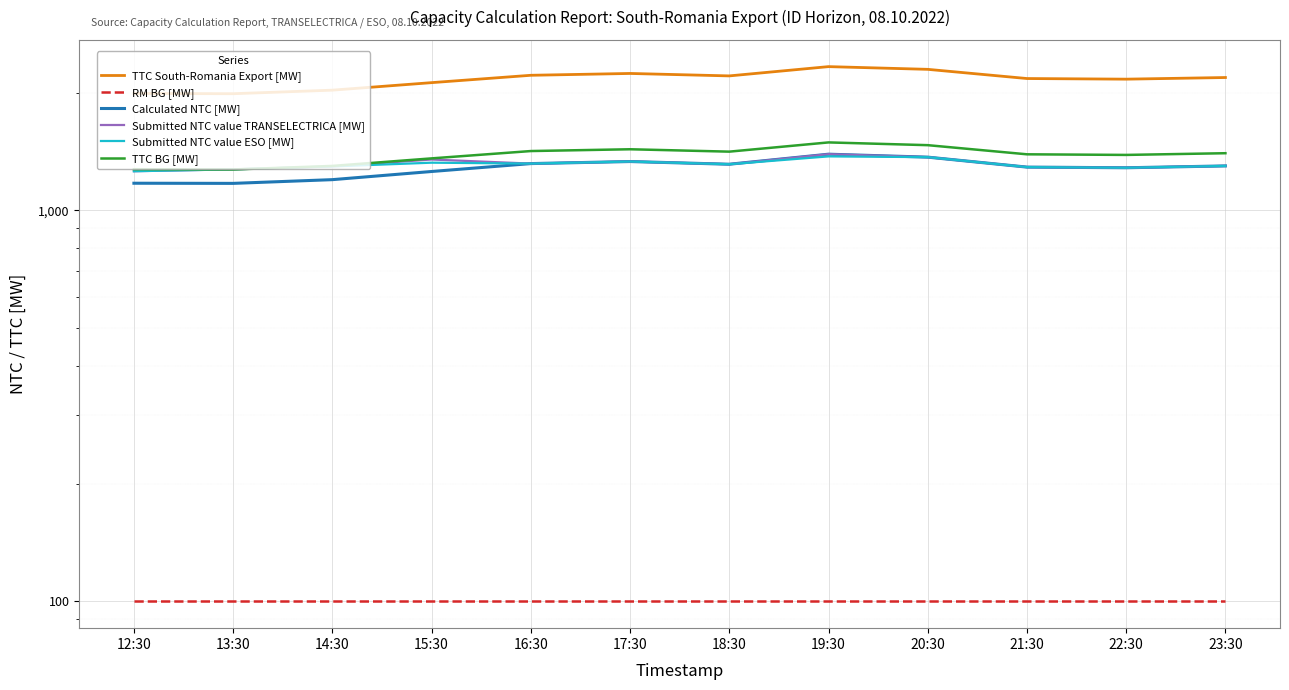

True or false: RM BG [MW] and Submitted NTC value TRANSELECTRICA [MW] cross at least once.

False